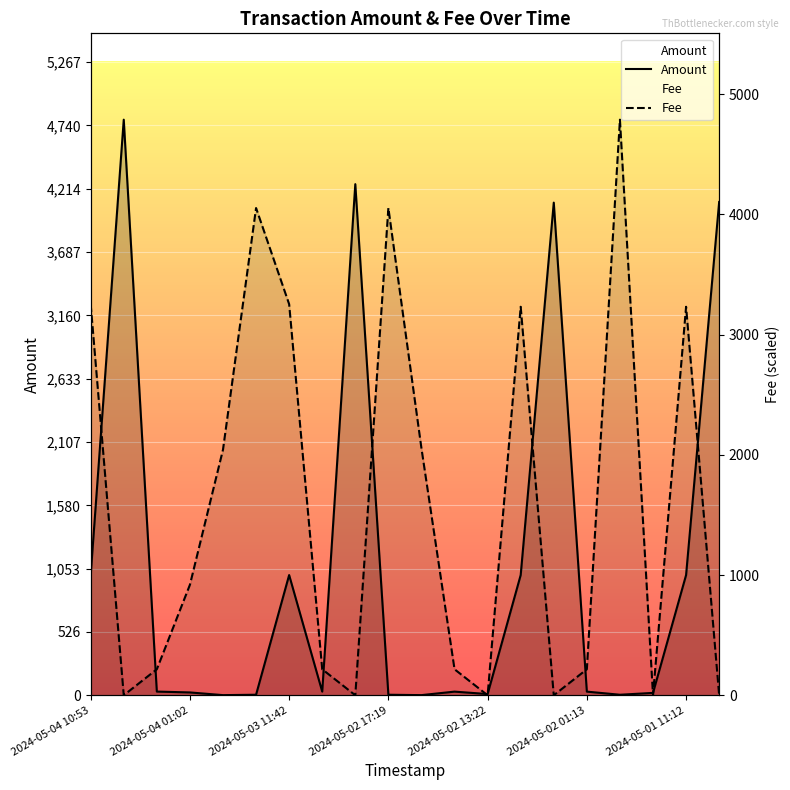

At how many categories does at least one series exceed 2280?

11